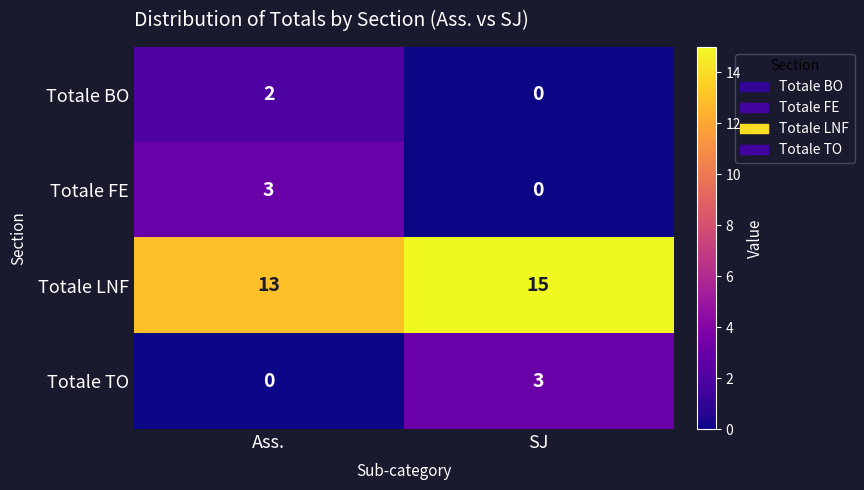

What is the approximate value of Totale LNF at SJ?

15